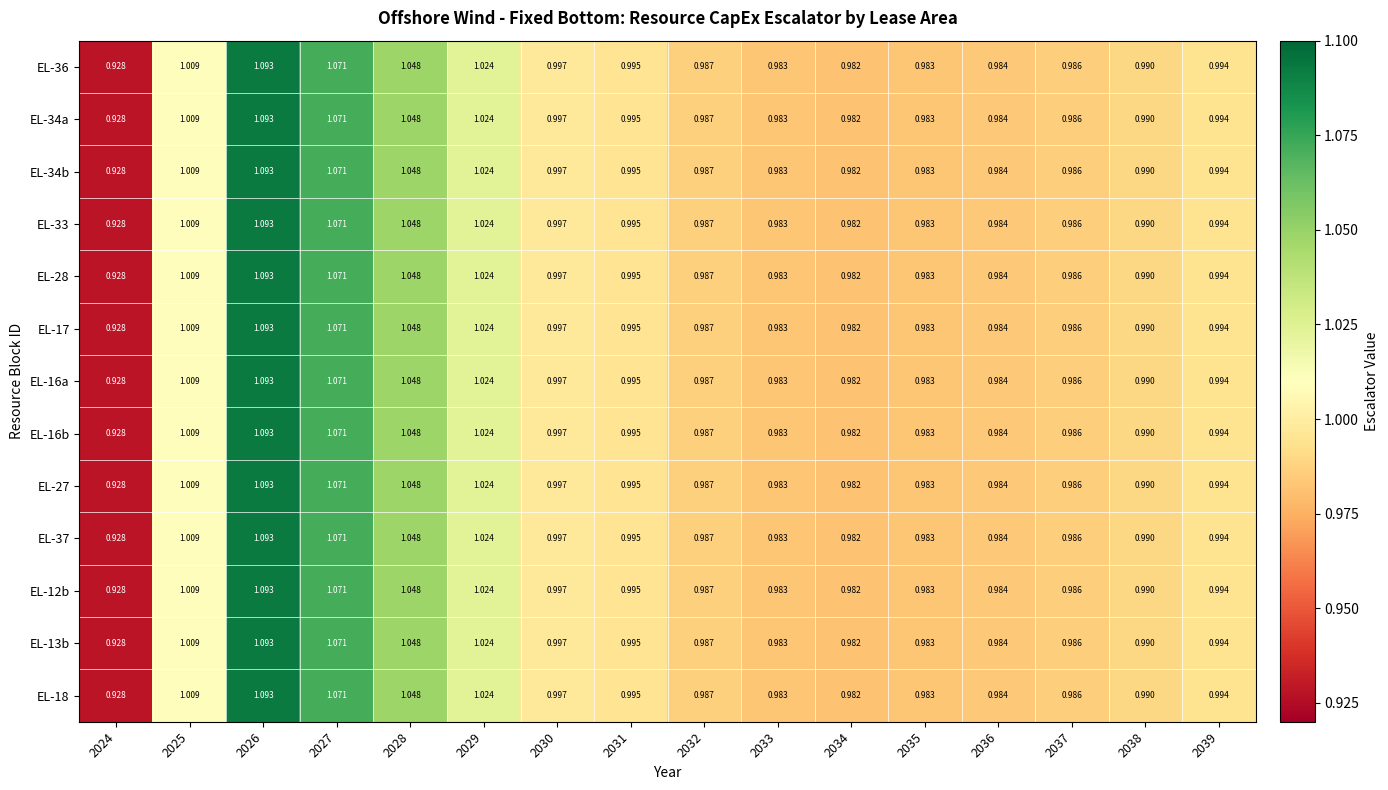

Is the value of EL-27 at 2030 greater than the value of EL-12b at 2033?

Yes